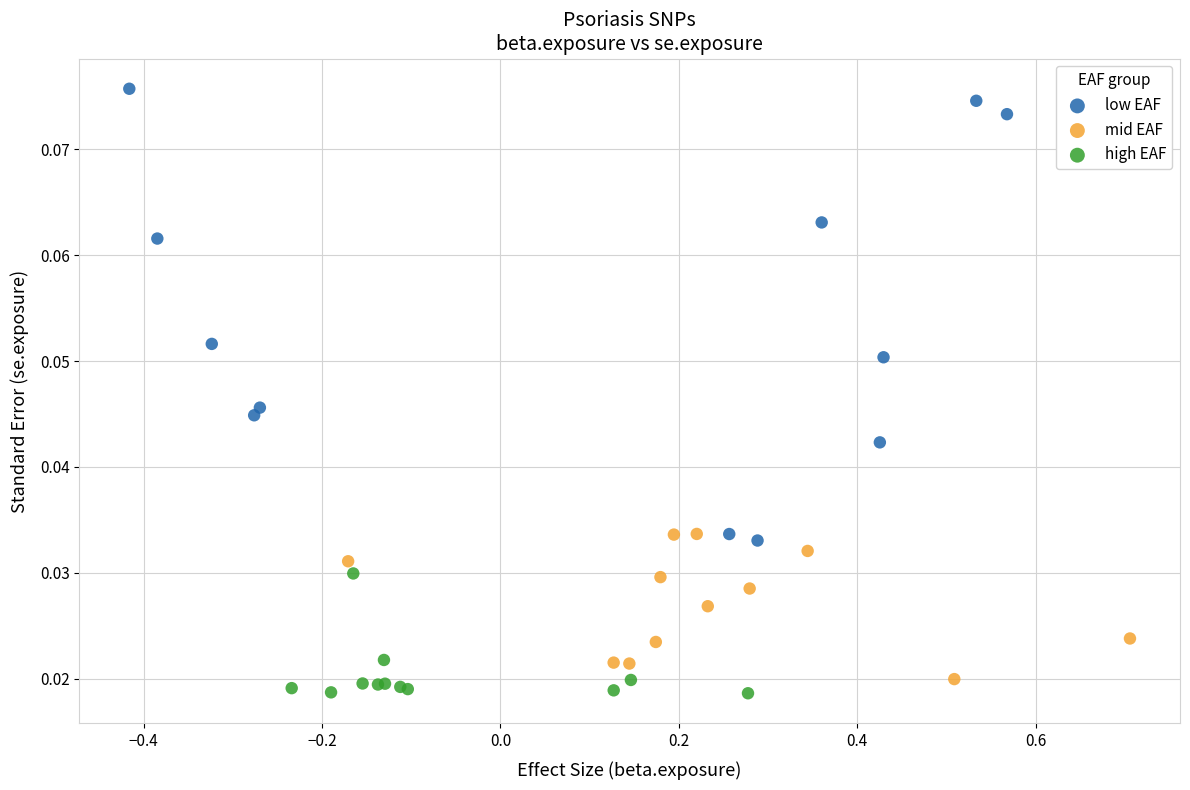

Which series has the largest Y range (max minus min)?

low EAF